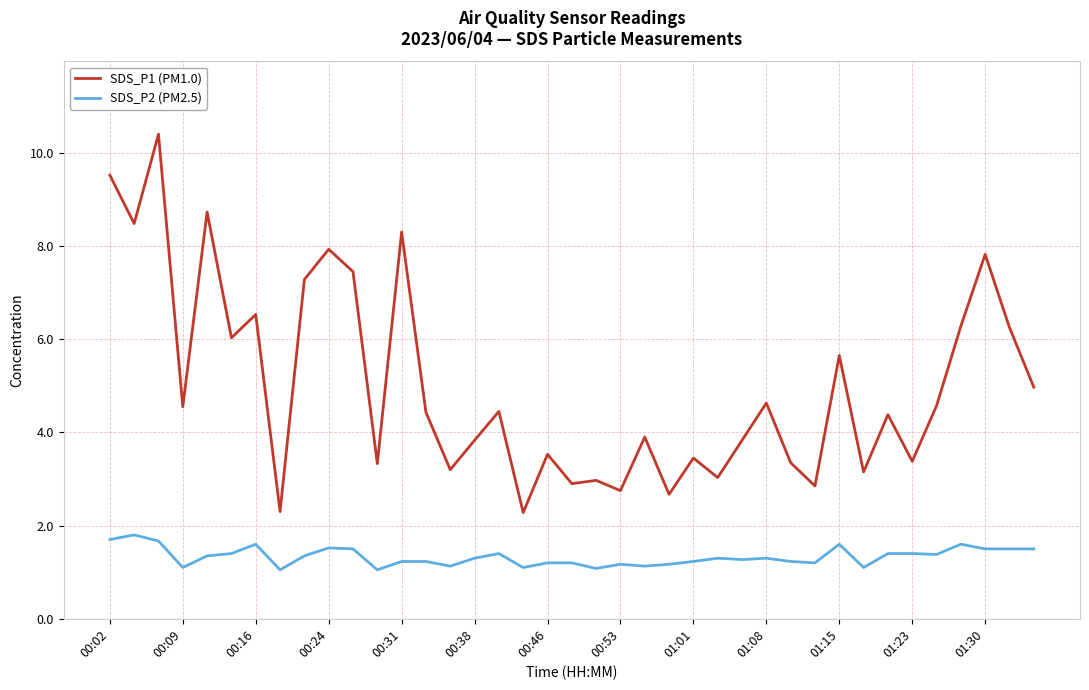

Rank the series by their average value, from highest to lowest.

SDS_P1 (PM1.0), SDS_P2 (PM2.5)